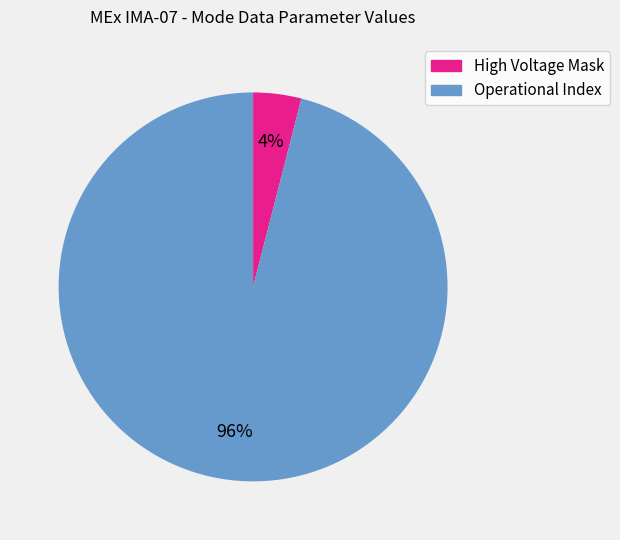

How many segments does this pie chart have?

2